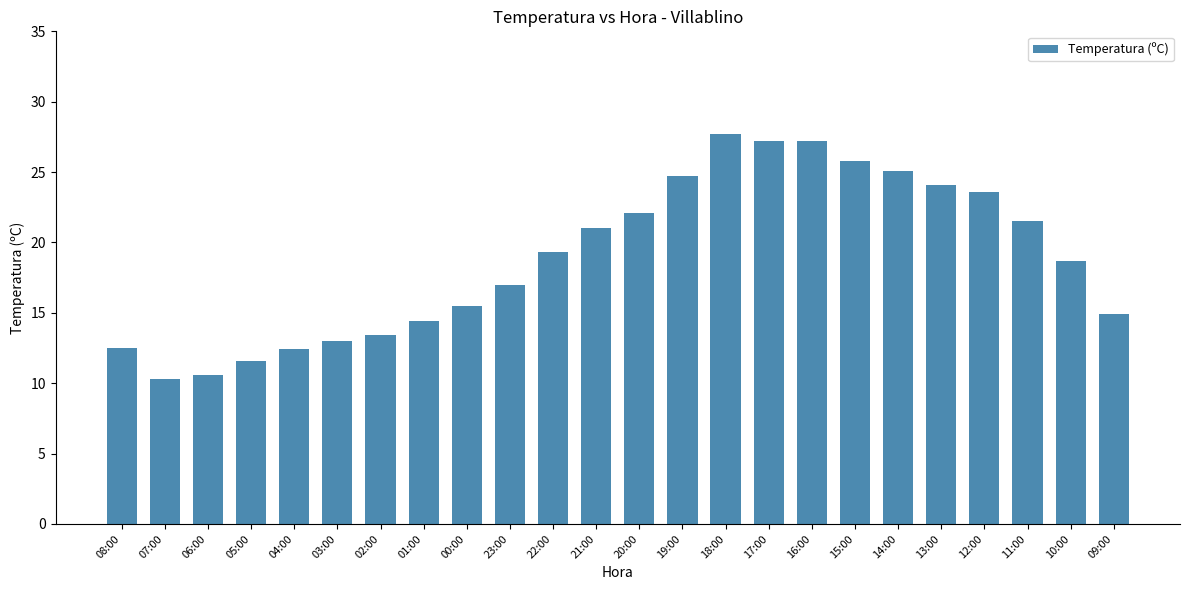

What position from the left is 08:00?

1